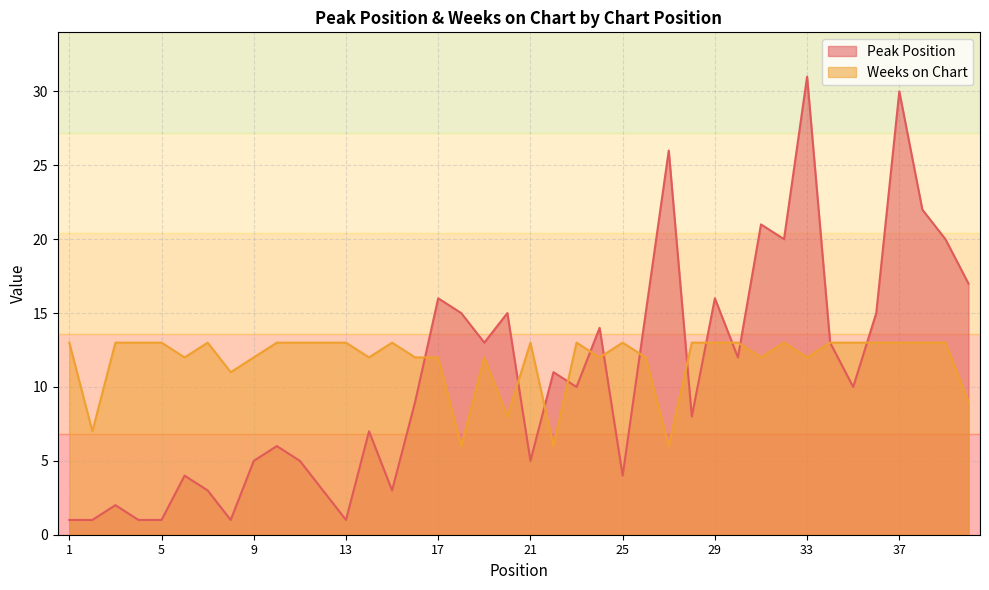

Which label corresponds to the smallest value in the chart?

1